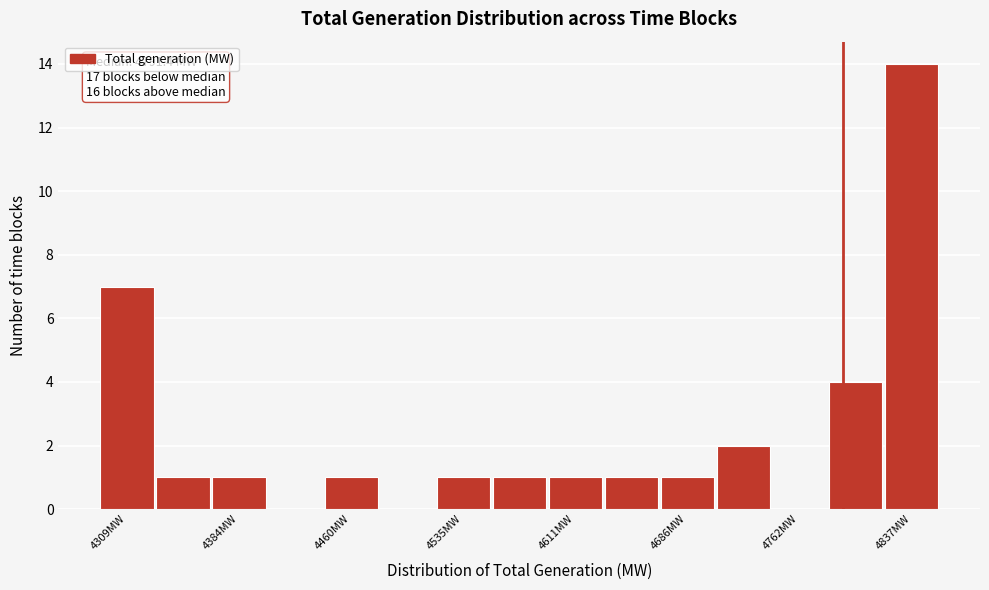

Read against the x-axis, roughly where is the centre of the tallest bar?

4840